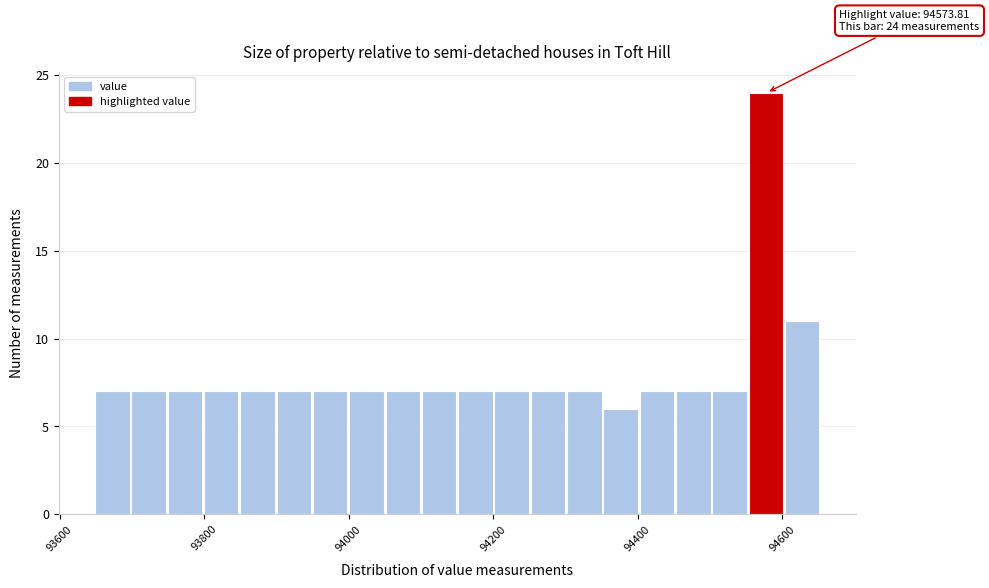

Around what value on the x-axis is the tallest bar? Give the approximate position of its centre, as read against the axis.

94580